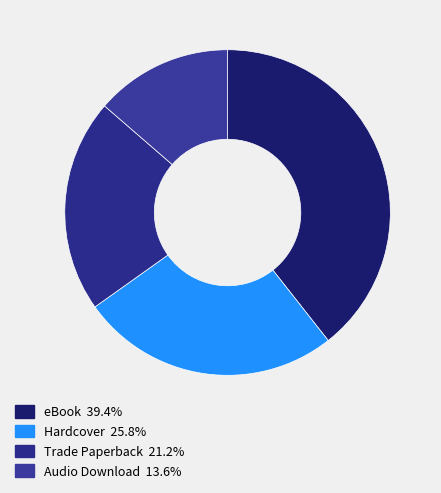

How many segments does this pie chart have?

4